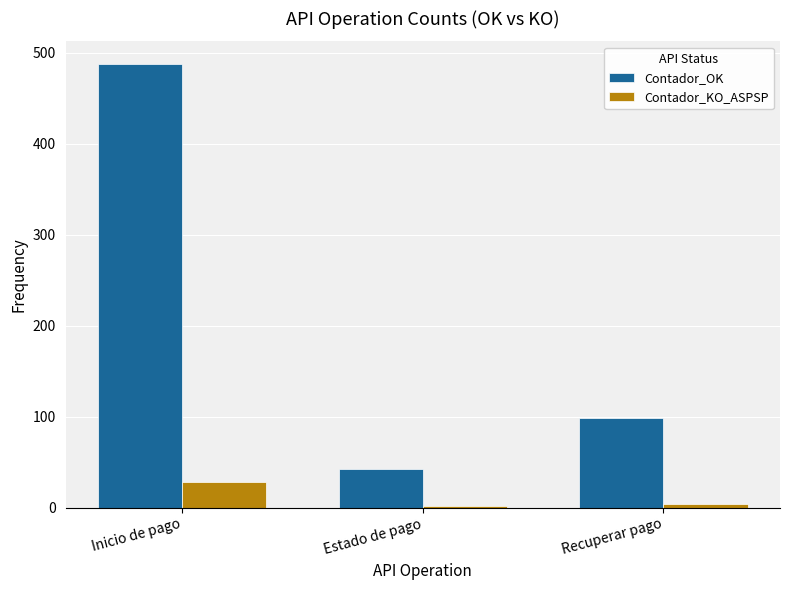

Are the bars horizontal?

No